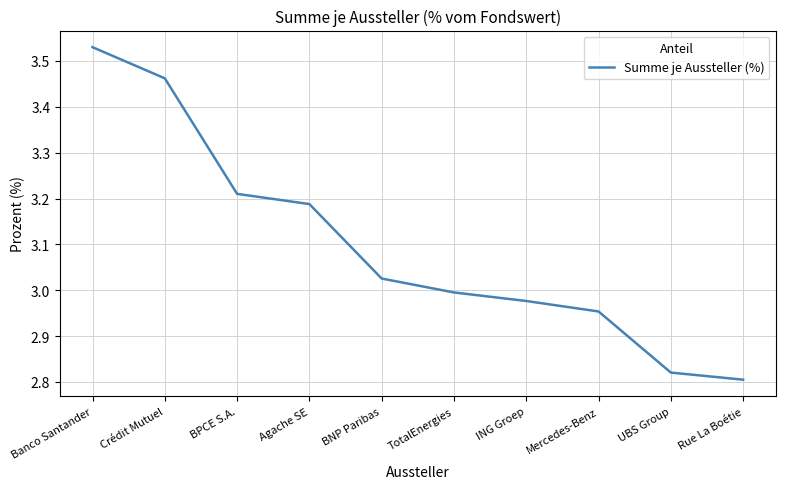

Which category has the highest value across all series?

Banco Santander